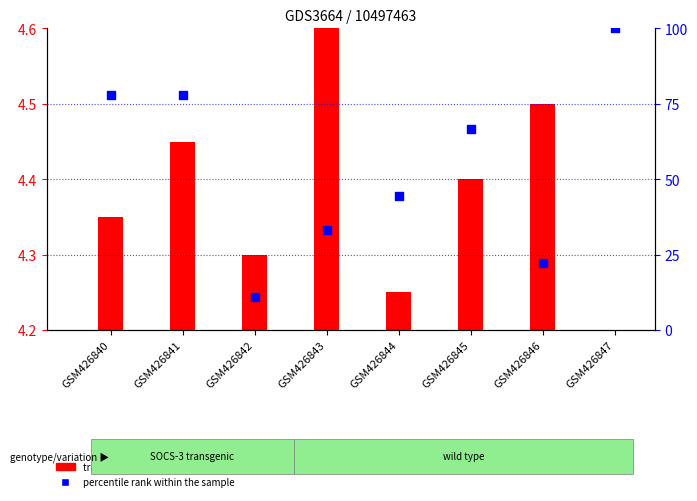

Is the value of transformed count at GSM426845 greater than the value of percentile rank within the sample at GSM426846?

No